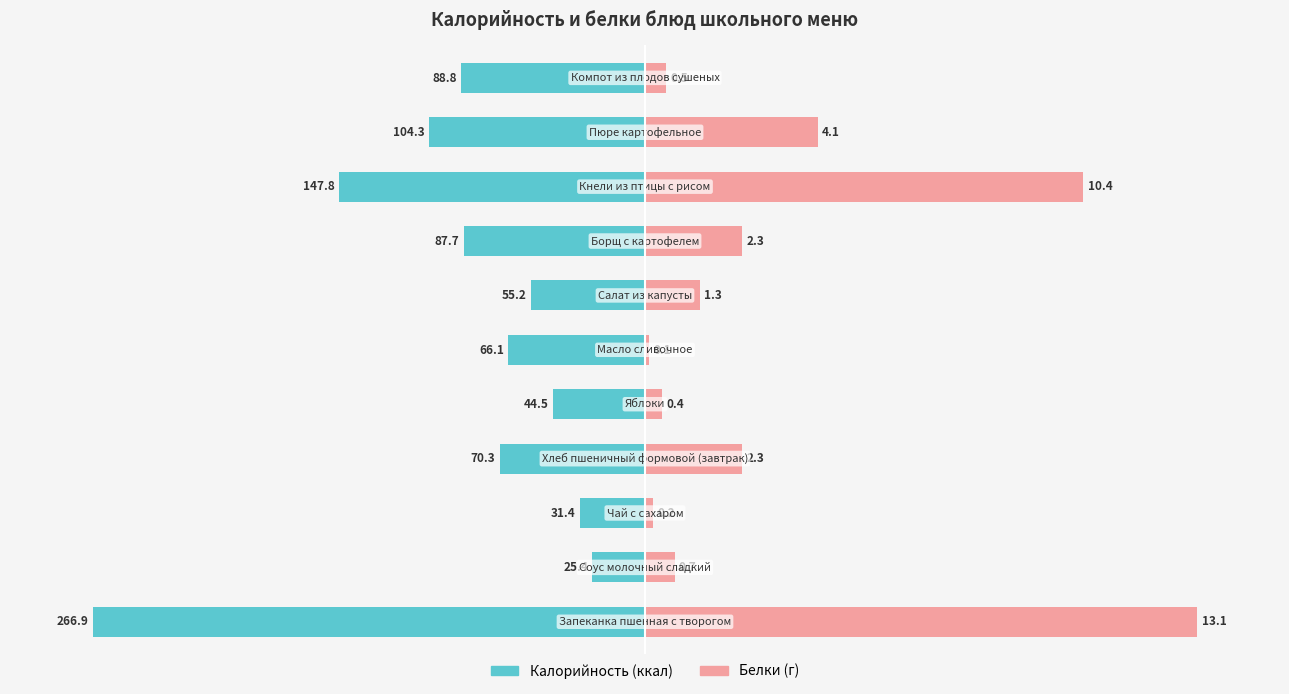

Is it true that Калорийность equals -48.2 at 10?

False